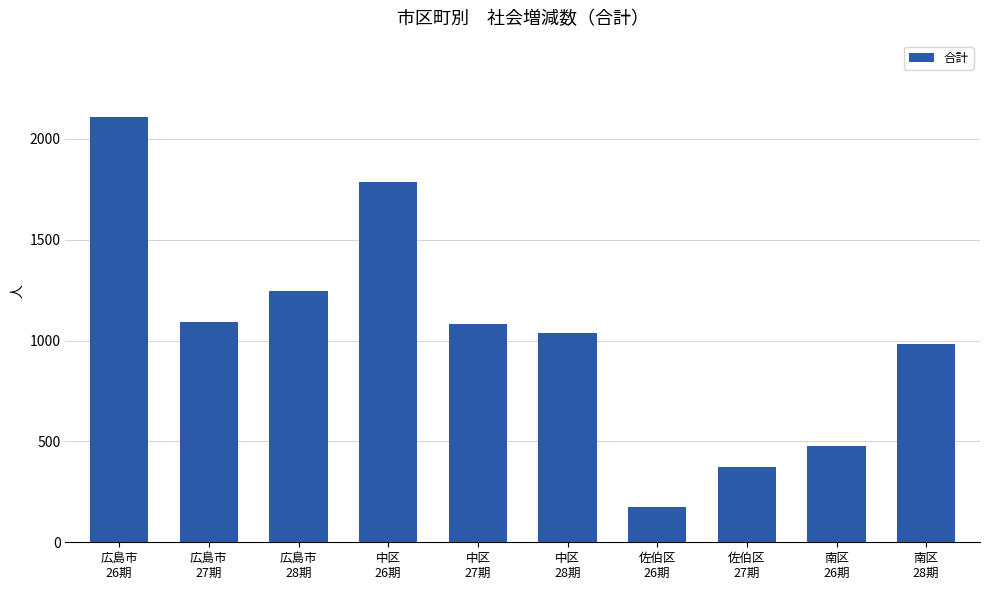

What is the change in value from 広島市
26期 to 中区
27期?

-1027